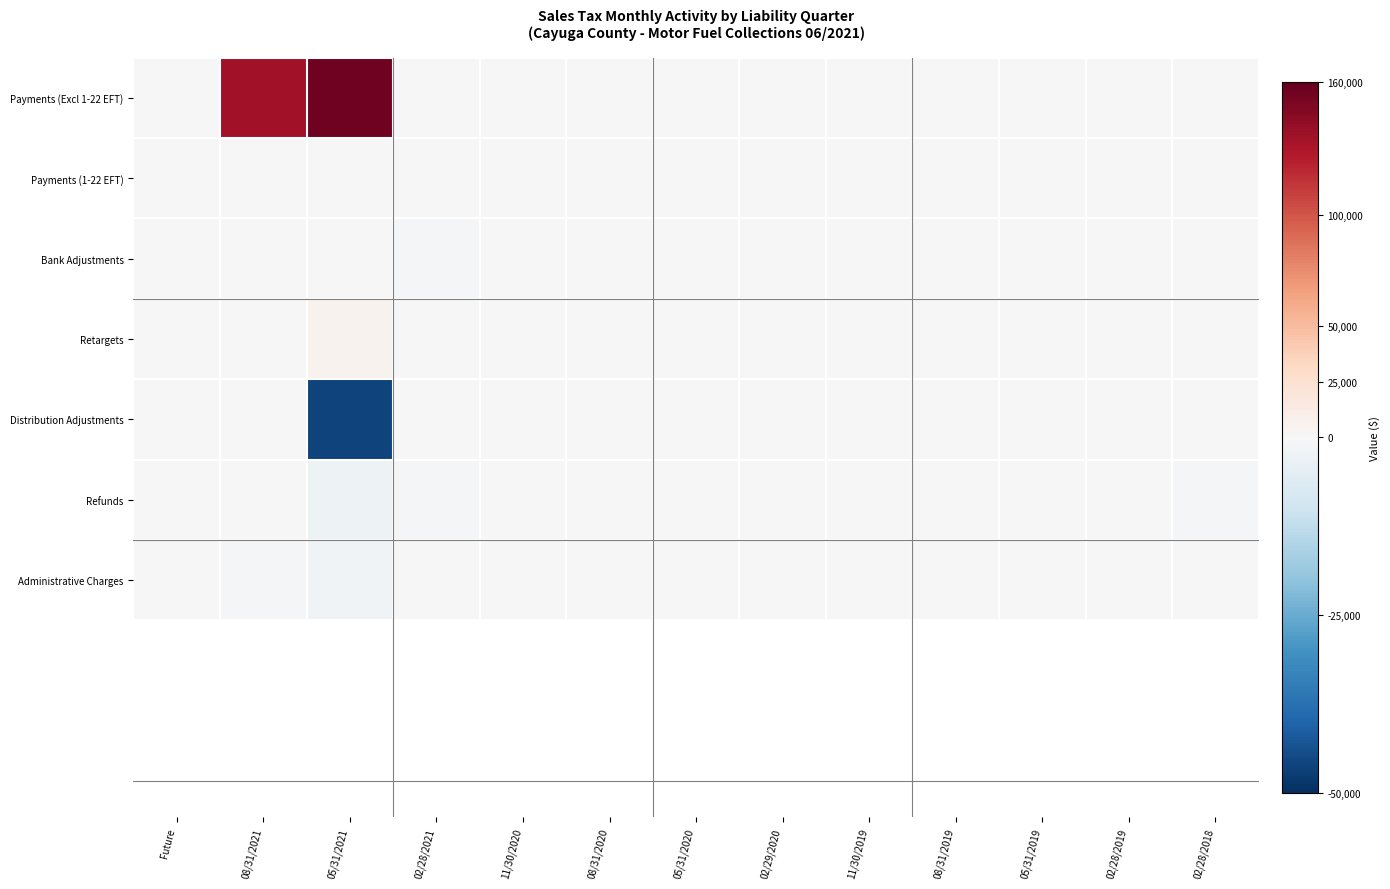

At which category does the chart reach its minimum across all series?

05/31/2021